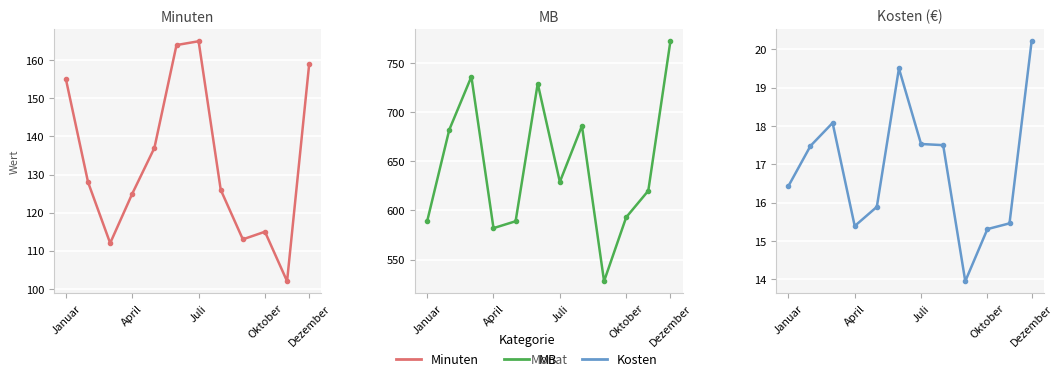

Reading right to left, list all the values displayed in this chart.

Minuten: 159.0	102.0	115.0	113.0	126.0	165.0	164.0	137.0	125.0	112.0	128.0	155.0
MB: 772.0	620.0	593.0	528.0	686.0	629.0	729.0	589.0	582.0	736.0	682.0	589.0
Kosten: 20.2	15.5	15.3	13.9	17.5	17.5	19.5	15.9	15.4	18.1	17.5	16.4